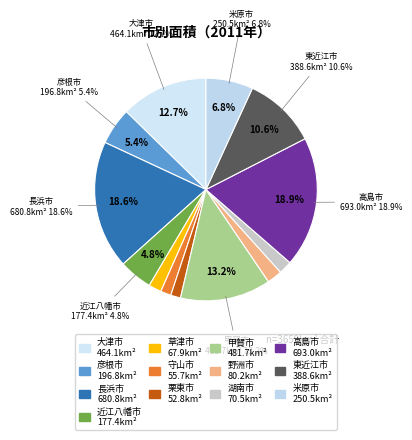

To the nearest percent, what is the difference between the 湖南市 and 米原市 slice percentages?

5%